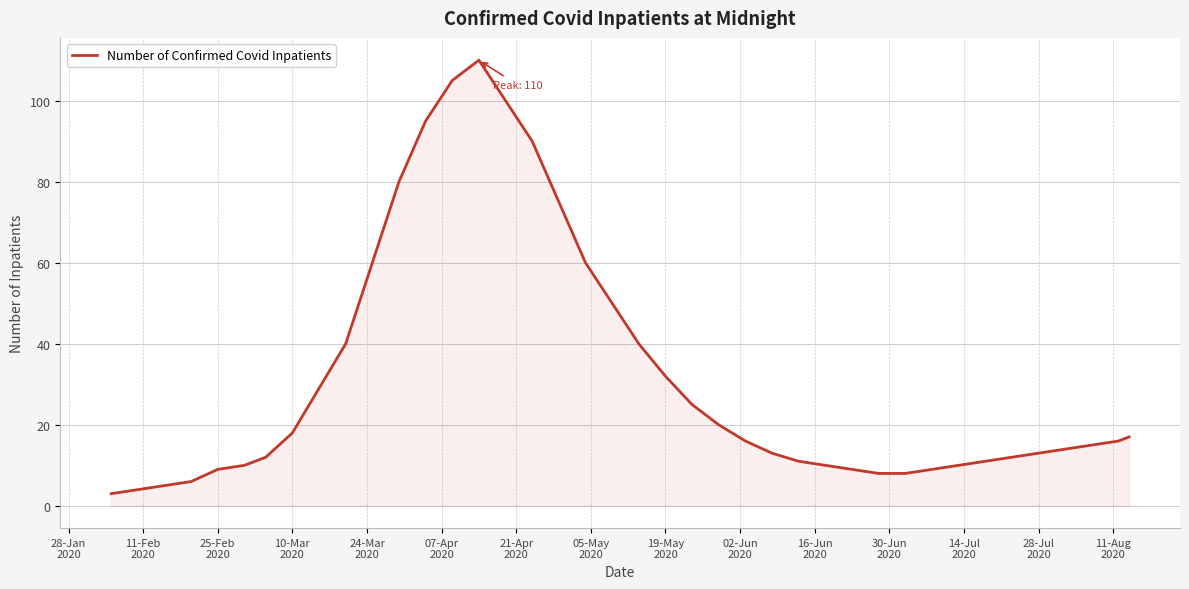

What is the sum of all values?

1270